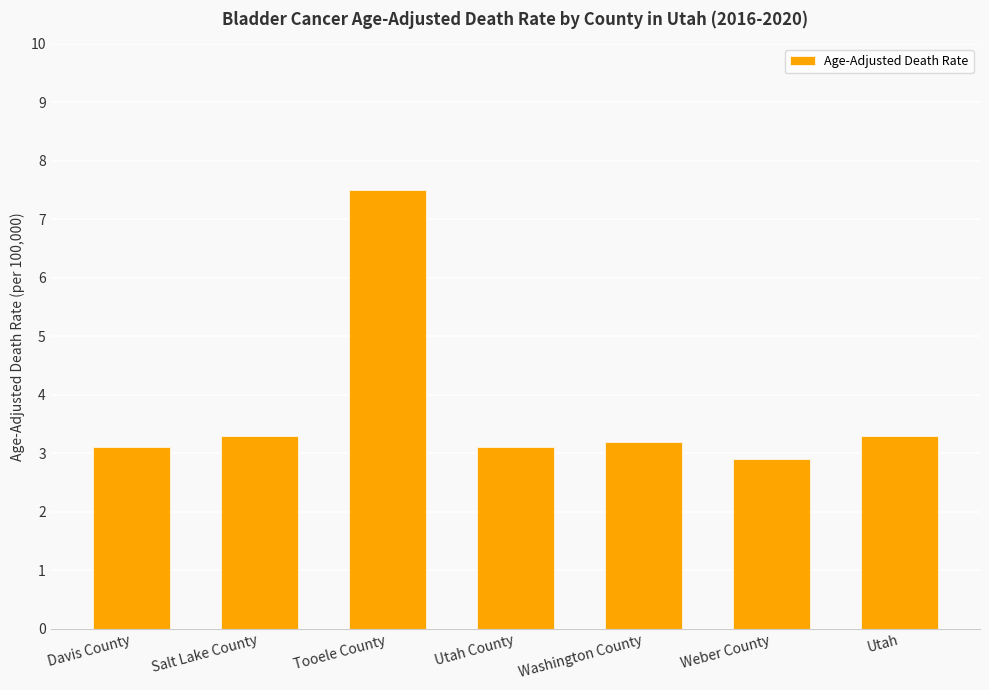

What is the sum of the values at Davis County and Weber County?

6.0